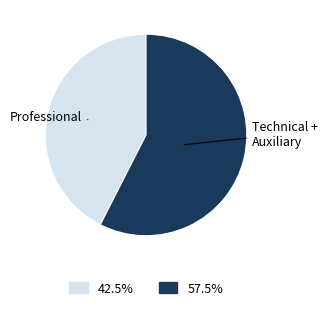

Is there any slice that represents more than half of the pie?

Yes